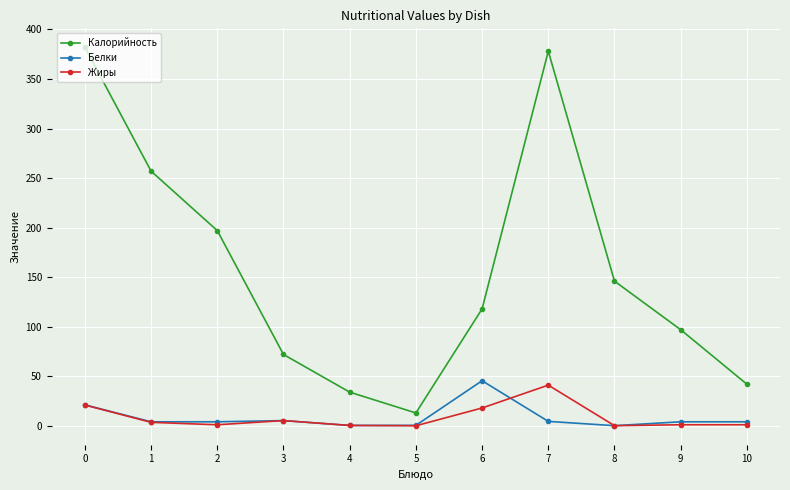

What is the value of the Белки point at the 5th from the left?

0.4